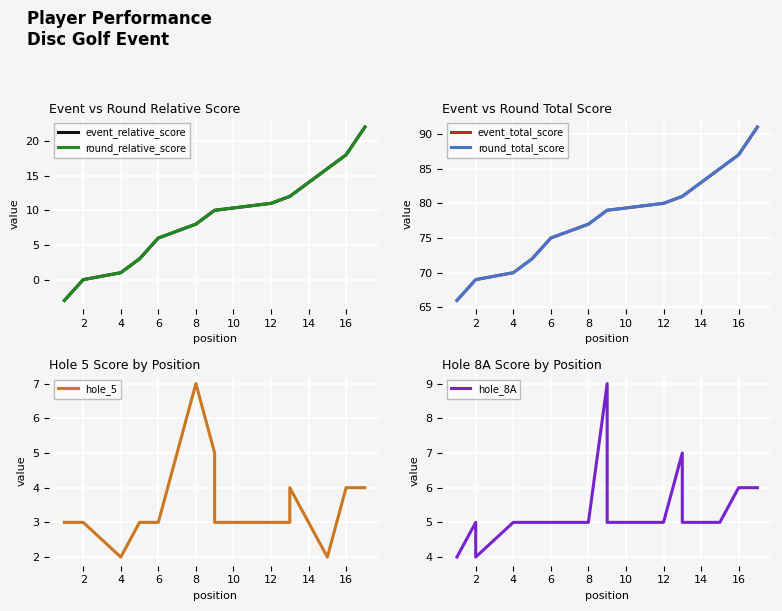

What is the difference between the maximum and minimum values in the event_relative_score series?

25